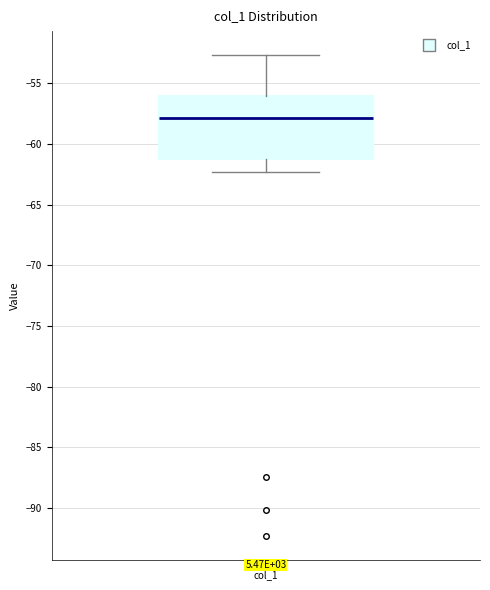

Read this box plot against the y-axis: the position of the median line, the range covered by the box, and the ends of both whiskers. The values are not printed on the chart, so give them approximately, as read against the axis.

median -58.0, box -61.0 to -56.0, whiskers -62.5 to -52.5